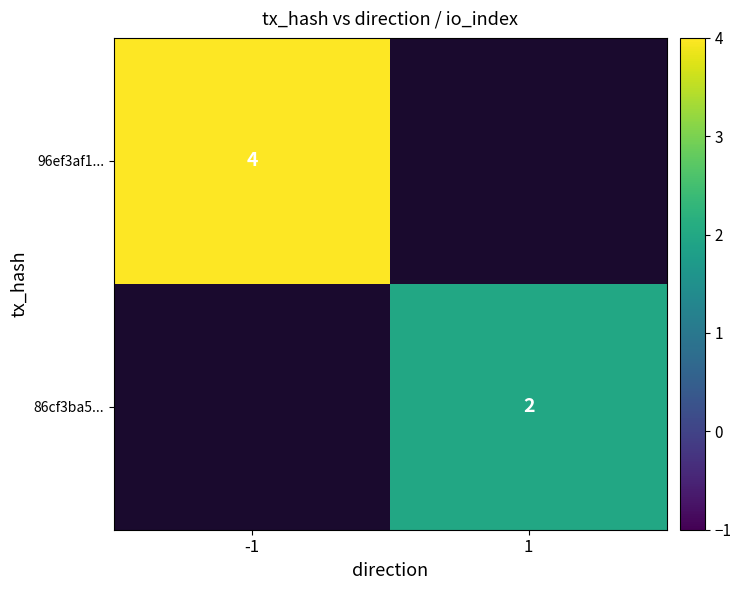

The 96ef3af1... series shows 6 at -1. True or false?

False